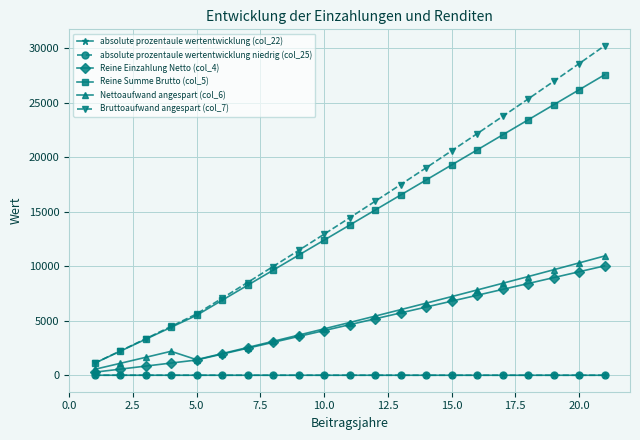

True or false: absolute prozentaule wertentwicklung (col_22) and Bruttoaufwand angespart (col_7) intersect in this chart.

False